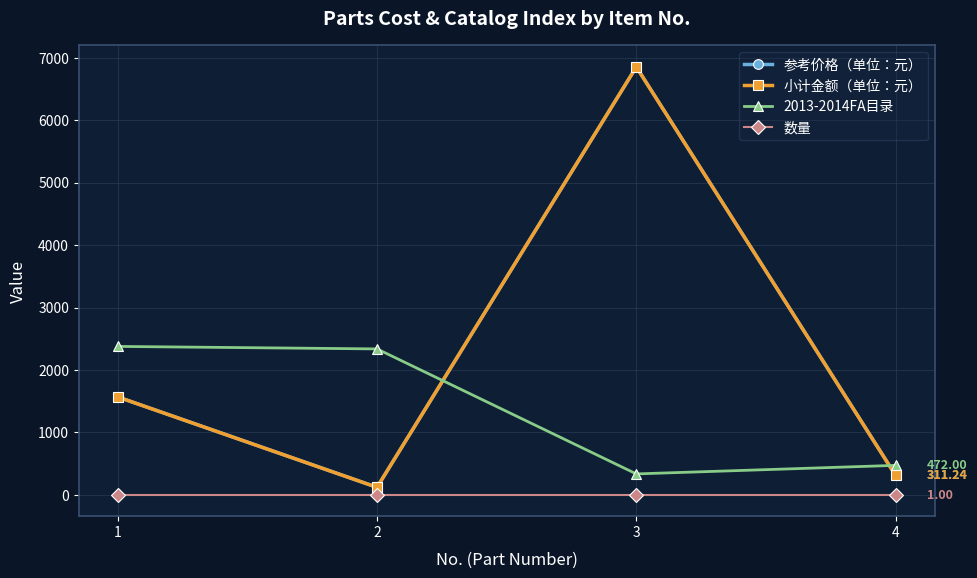

Is this an area chart (filled region under the line)?

No